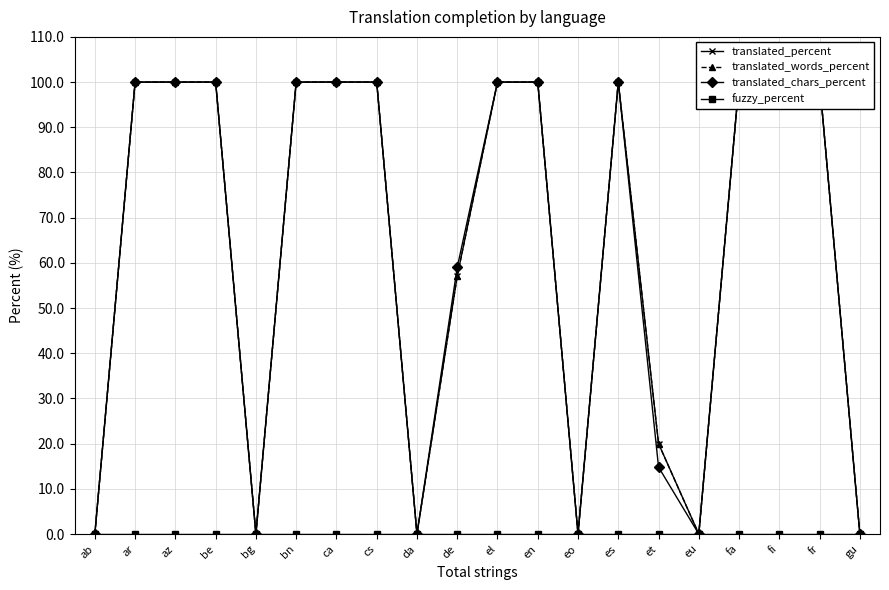

Where is the first local minimum for translated_chars_percent?

bg